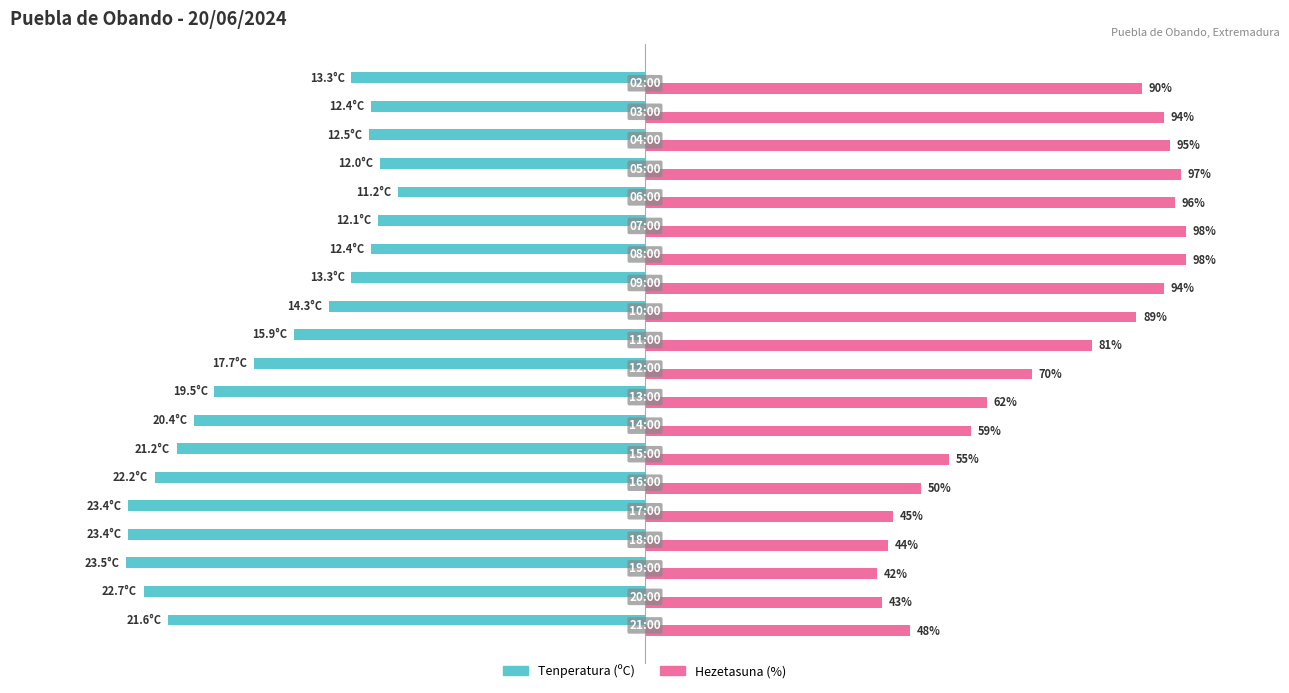

Which series has the largest total across all categories?

Hezetasuna (%)